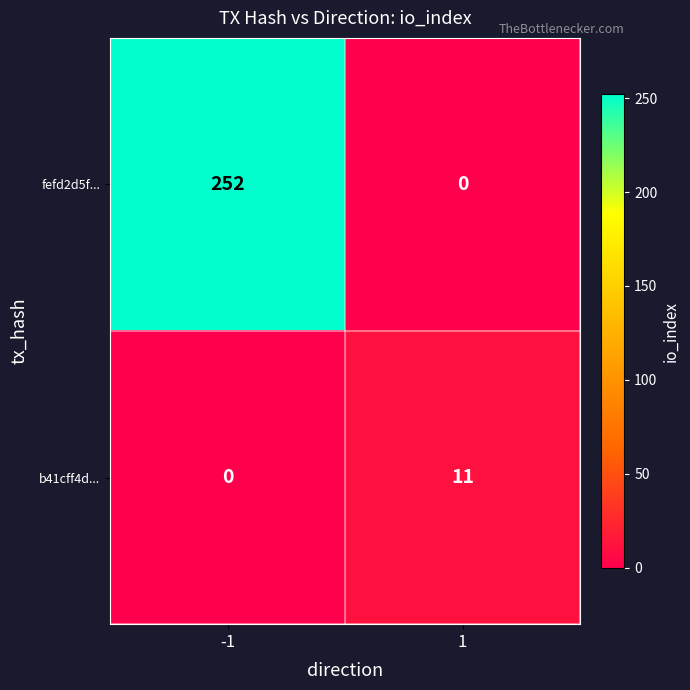

Which label corresponds to the largest value in the chart?

-1